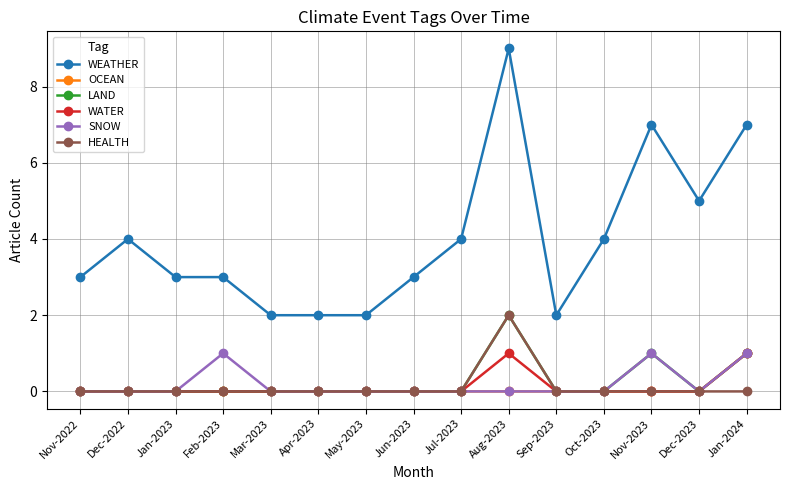

Count the number of categories in the chart.

15